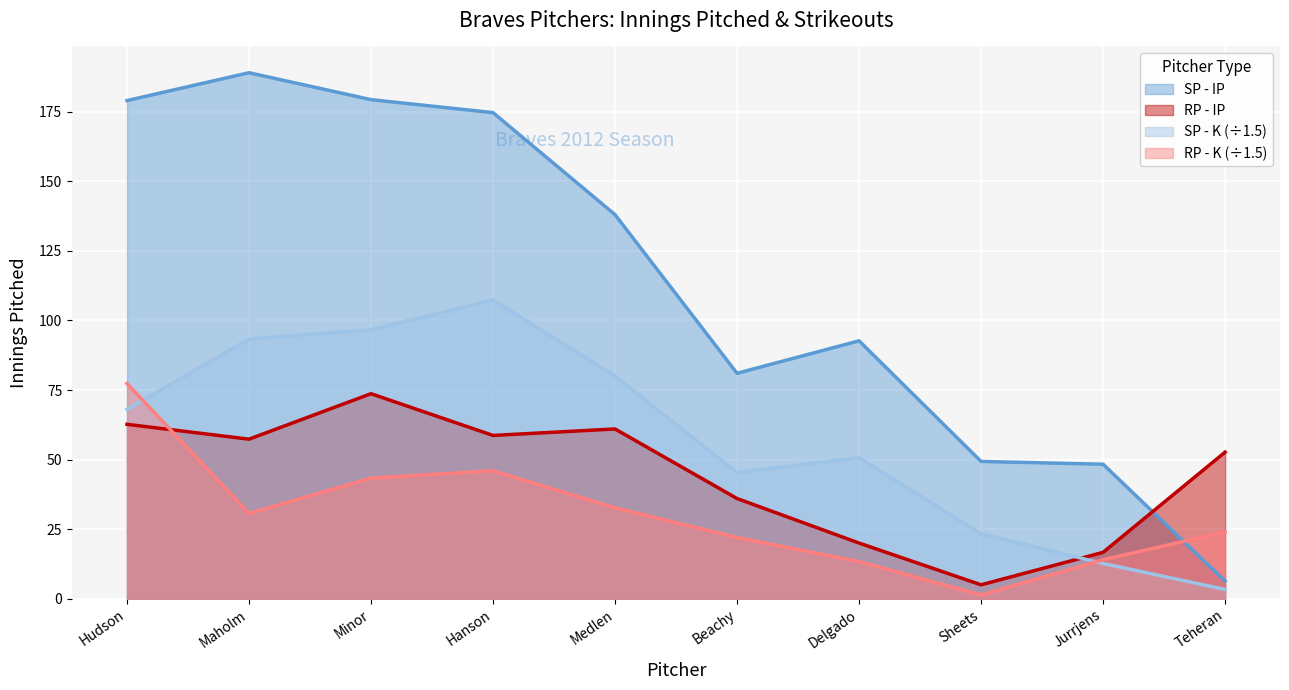

Reading left to right, transcribe all the data shown in this chart.

SP: 179.0	189.0	179.3	174.7	138.0	81.0	92.7	49.3	48.3	6.3
RP: 62.7	57.3	73.7	58.7	61.0	36.0	20.0	5.0	16.7	52.7
pK_SP: 68.0	93.3	96.7	107.3	80.0	45.3	50.7	23.3	12.7	3.3
pK_RP: 77.3	30.7	43.3	46.0	32.7	22.0	13.3	1.3	14.0	24.0